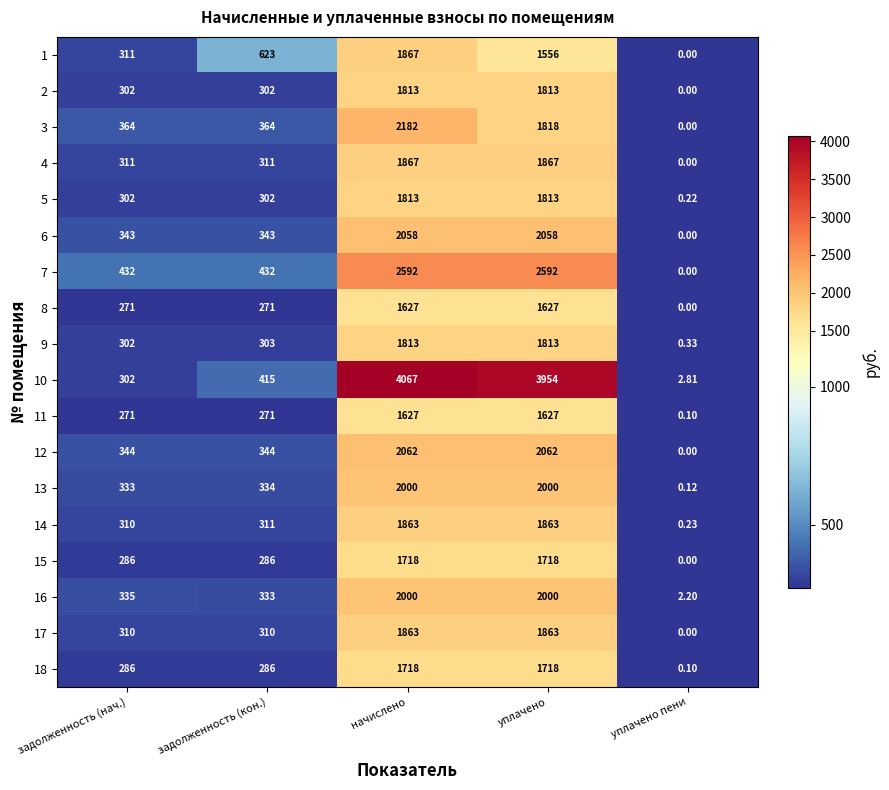

At which category is the sum across all series the highest?

начислено